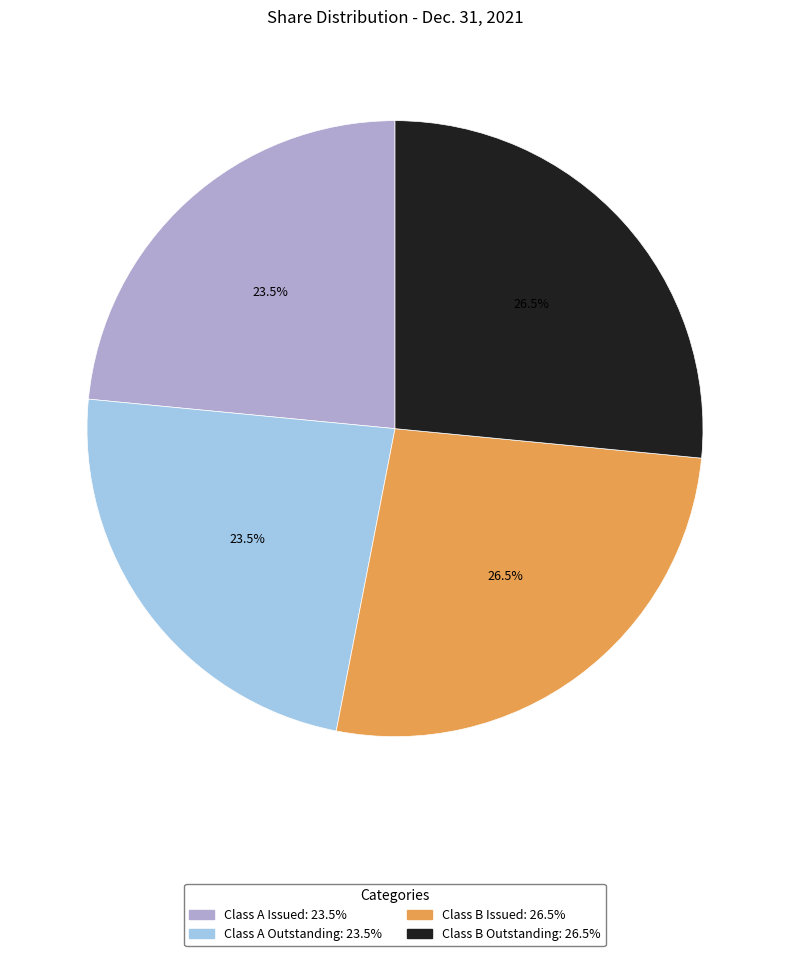

To the nearest percent, what is the average slice percentage?

25%